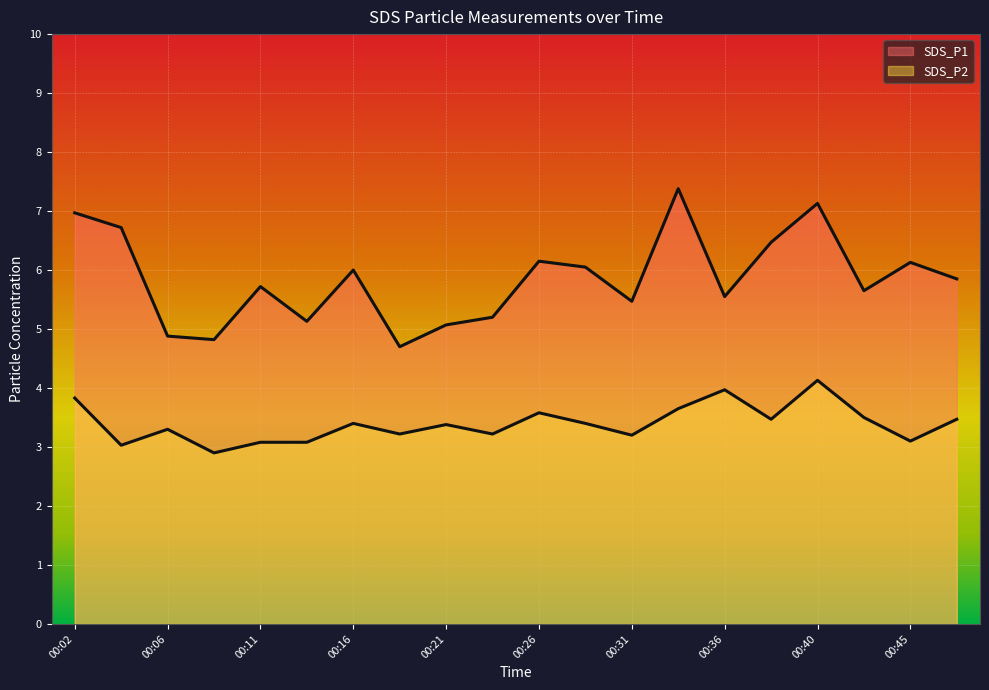

Is it true that SDS_P1 equals 7.6 at 00:43?

False